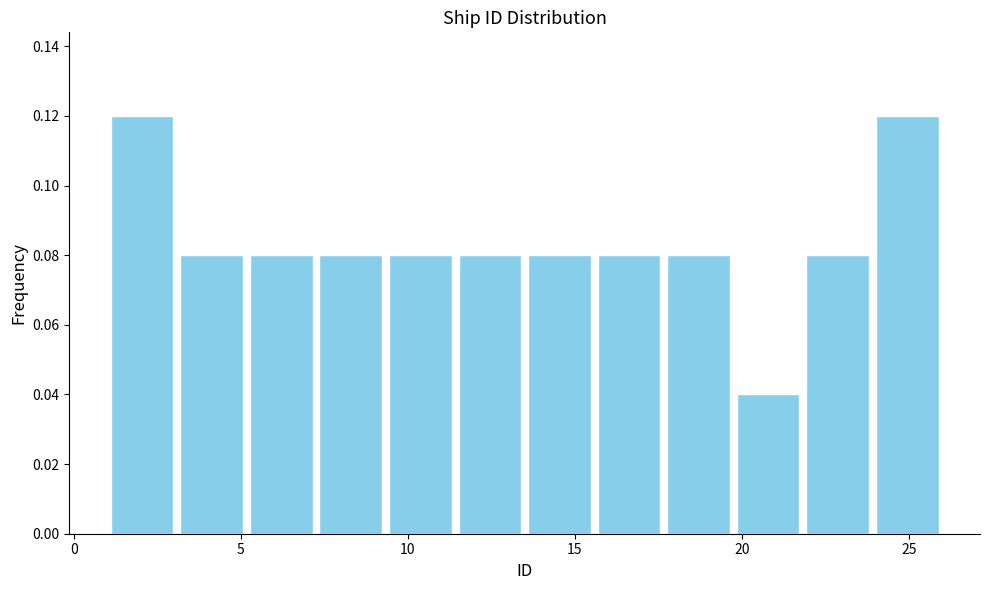

What is the height of the bar covering 13.5 to 15.5 on the x-axis? Neither the bar edges nor the heights are printed on the chart, so give them approximately, as read against the axes.

0.08